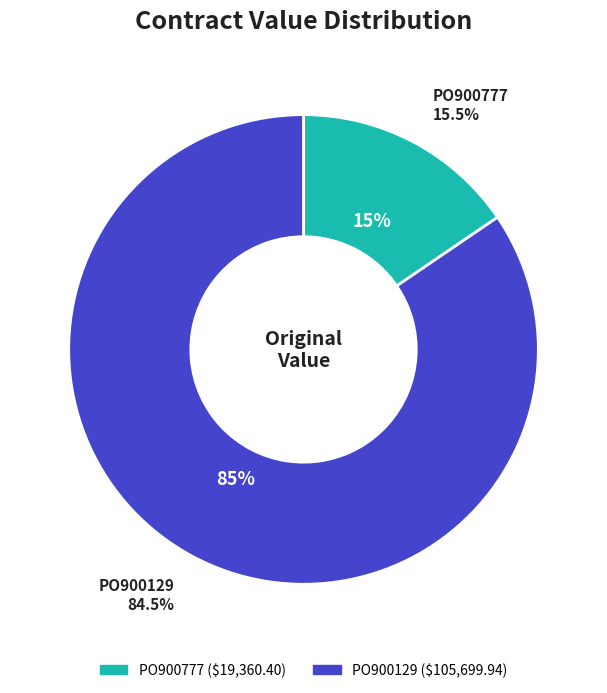

Which slice is the largest?

PO900129